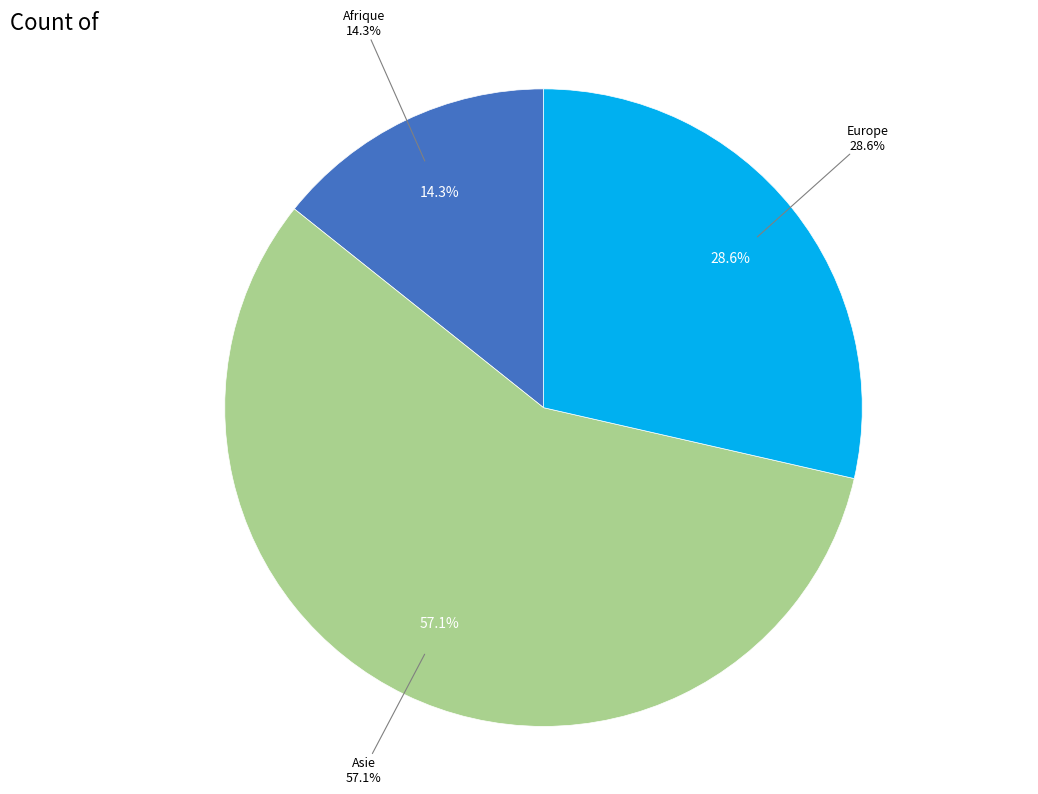

True or false: Amérique accounts for 1% of the total.

False